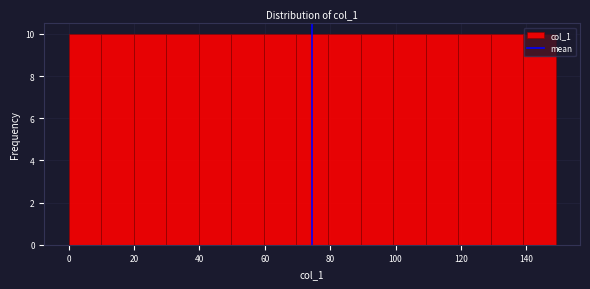

How tall is the bar that spans 80 to 90 on the x-axis? Neither the bar edges nor the heights are printed on the chart, so give them approximately, as read against the axes.

10